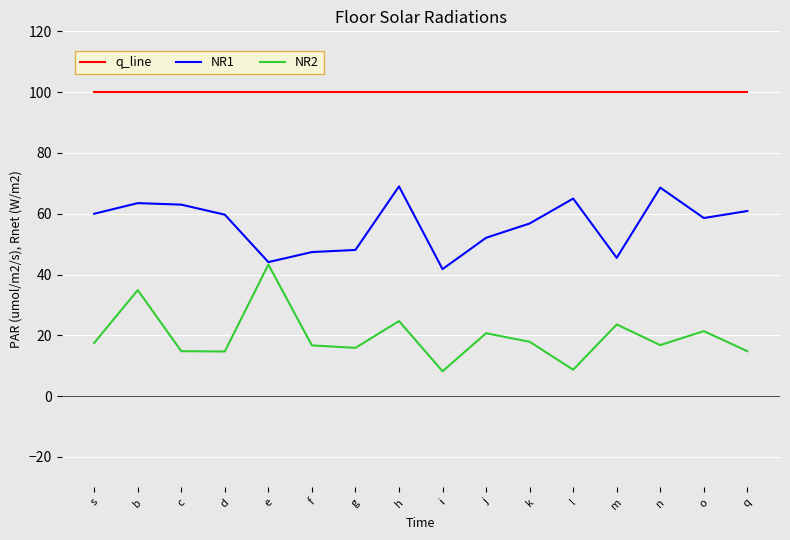

List the series in order of their overall mean, lowest first.

NR2, NR1, q_line